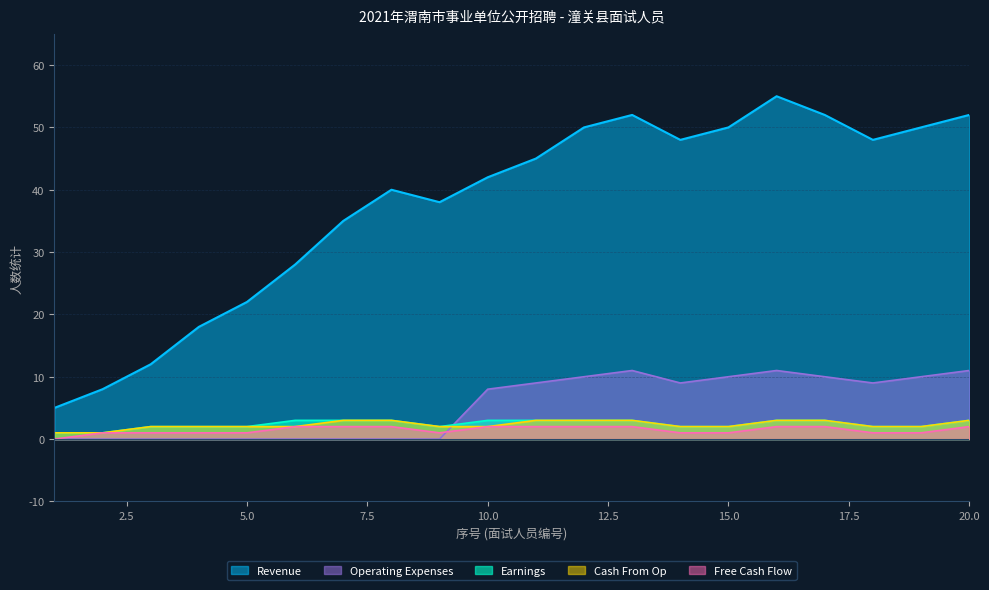

Which series changed the most between 11 and 13?

Revenue